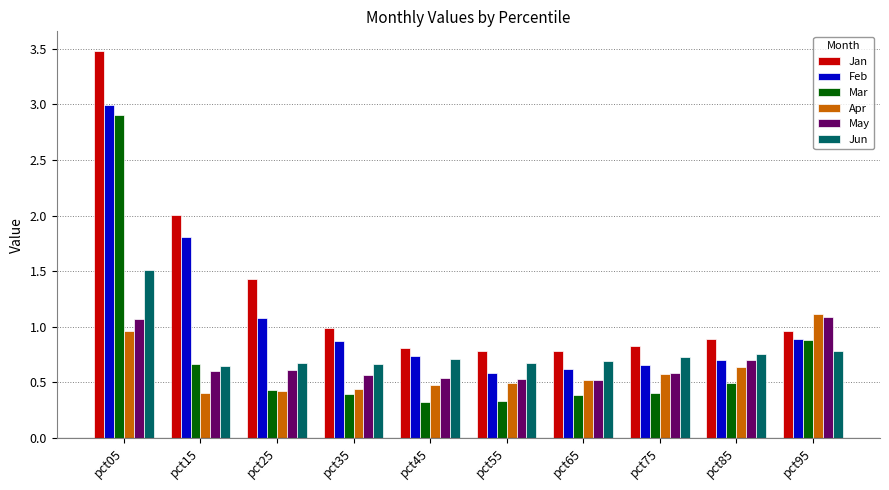

Which series has the widest spread of values?

Jan